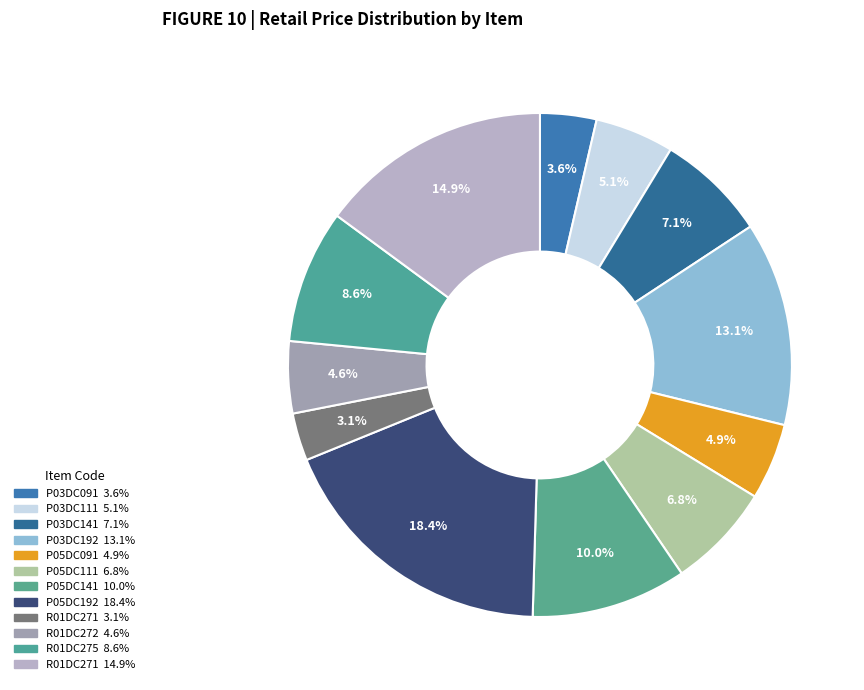

How many slices are in this pie chart?

12